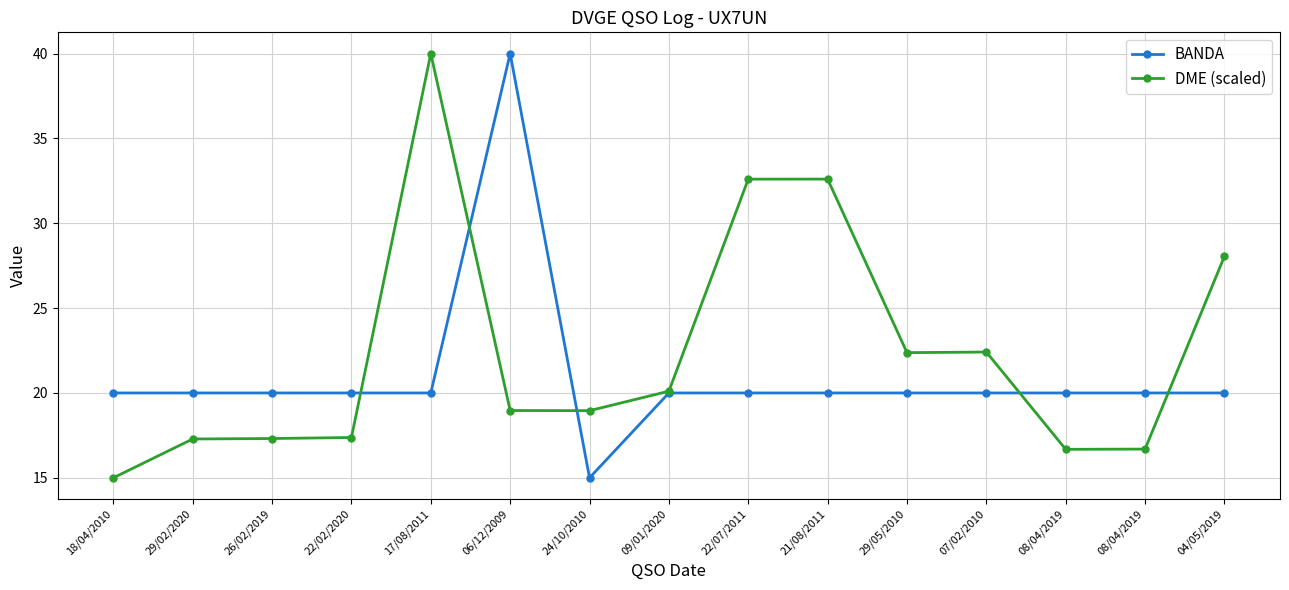

After their last crossing, which series has the higher values: DME (scaled) or BANDA?

DME (scaled)